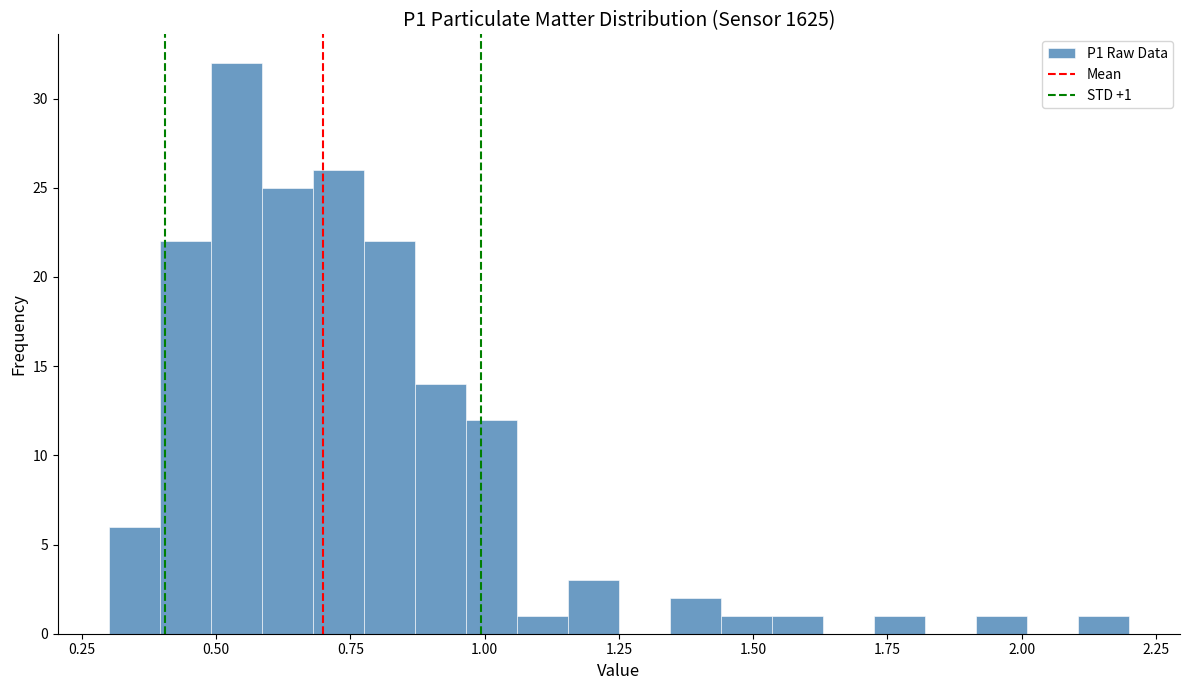

Read against the x-axis, roughly where is the centre of the tallest bar?

0.55